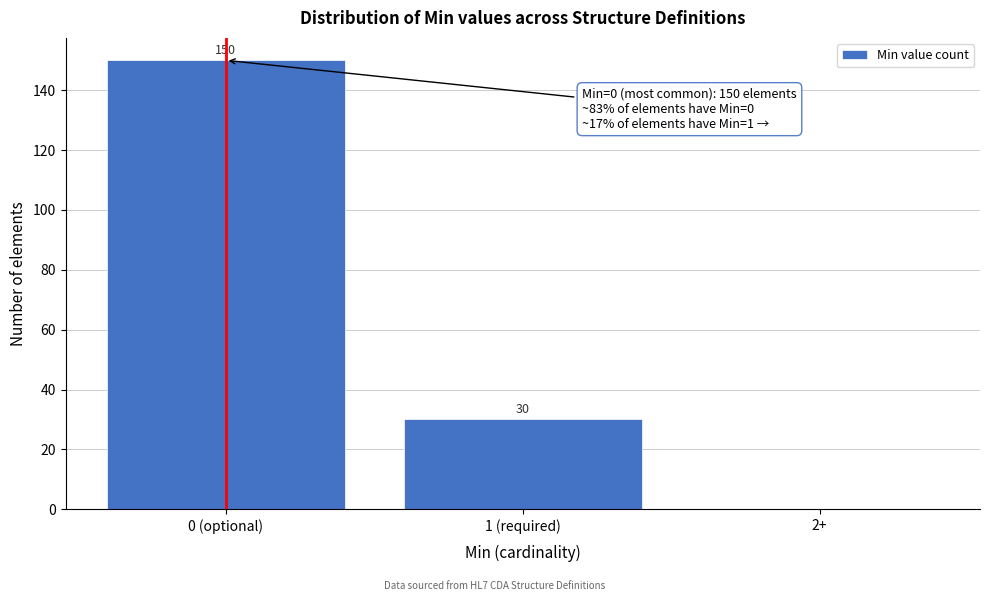

Reading right to left, transcribe all the data shown in this chart.

2+=0	1 (required)=30	0 (optional)=150